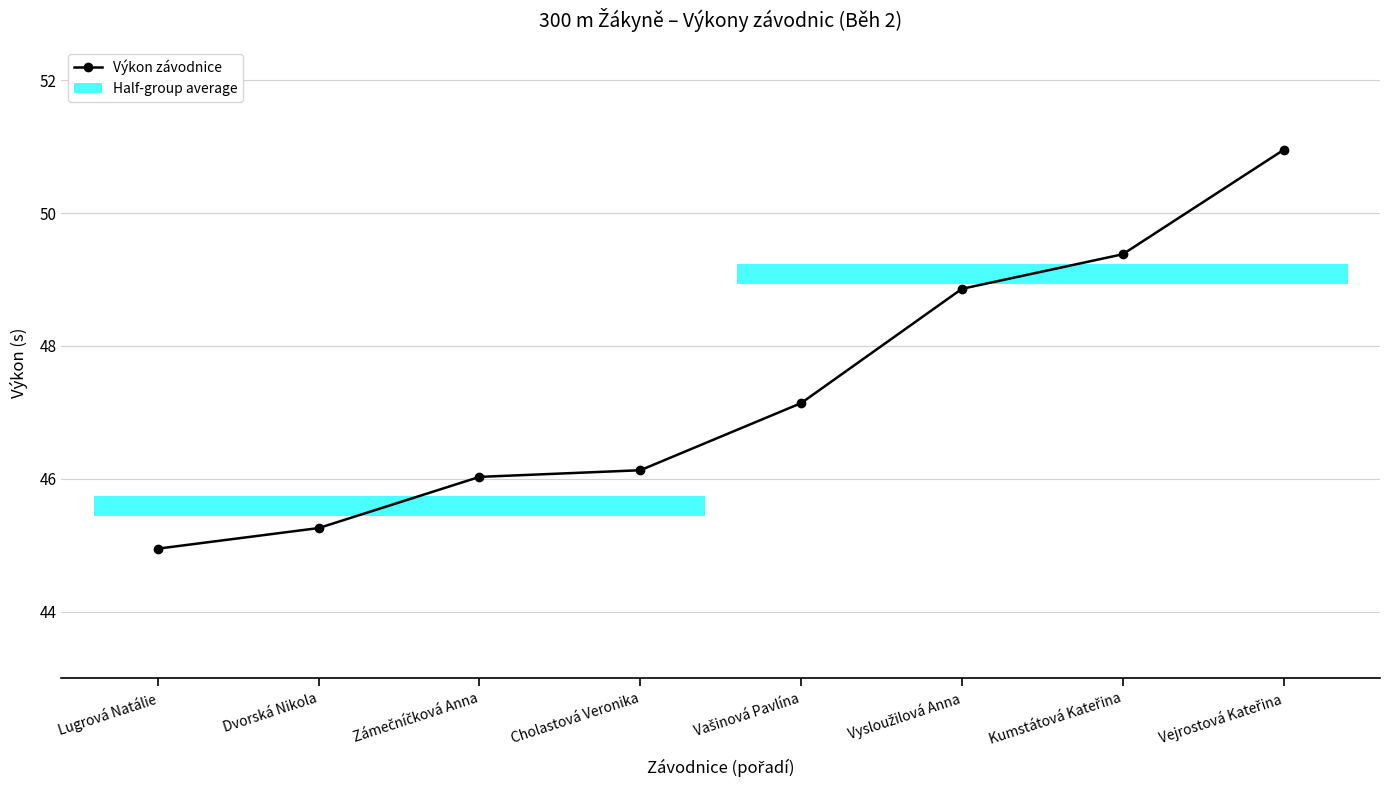

Read the value at Vejrostová Kateřina.

51.0